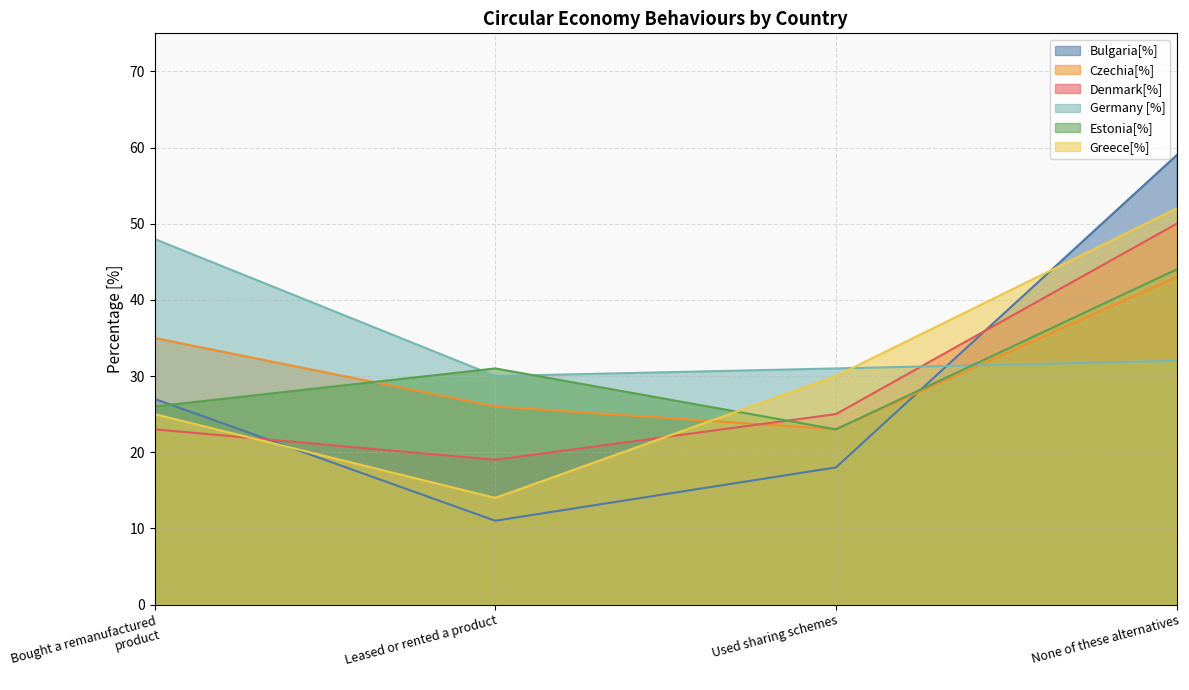

Count the number of categories in the chart.

4